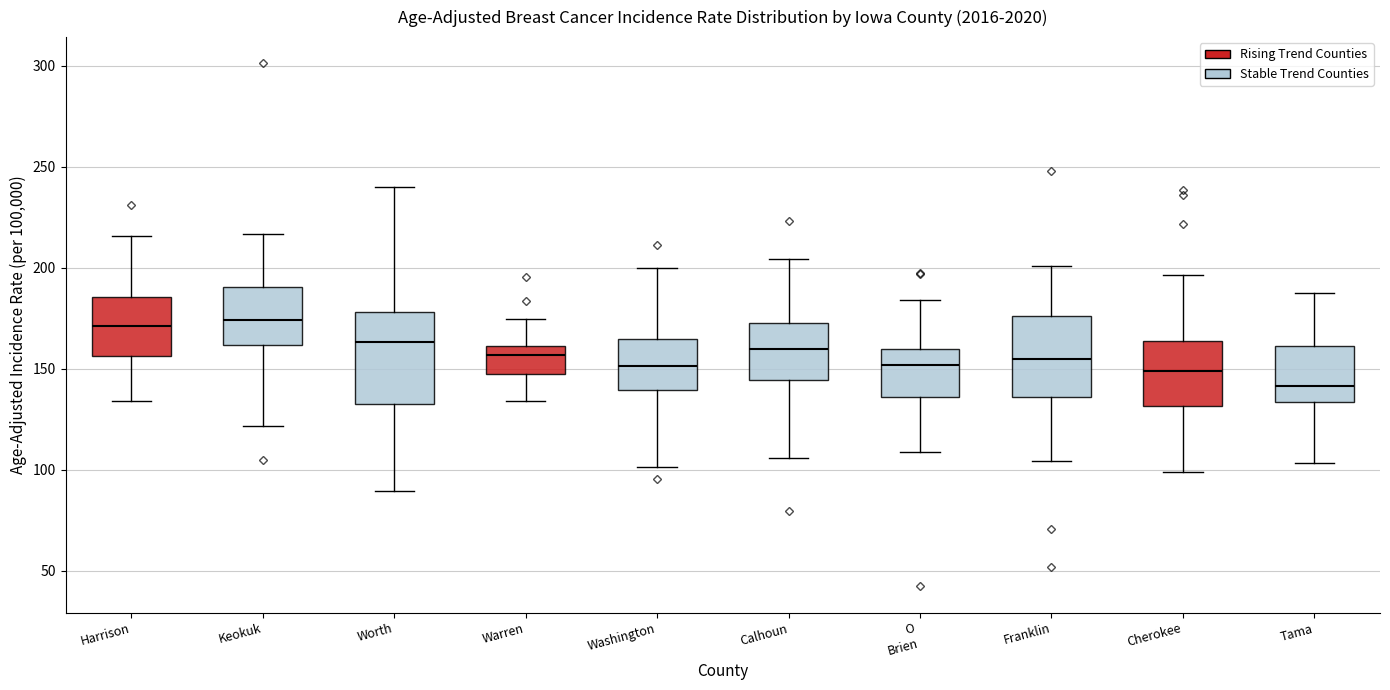

Where is the upper edge of the box for Cherokee on the y-axis? The values are not printed on the chart, so give them approximately, as read against the axis.

165